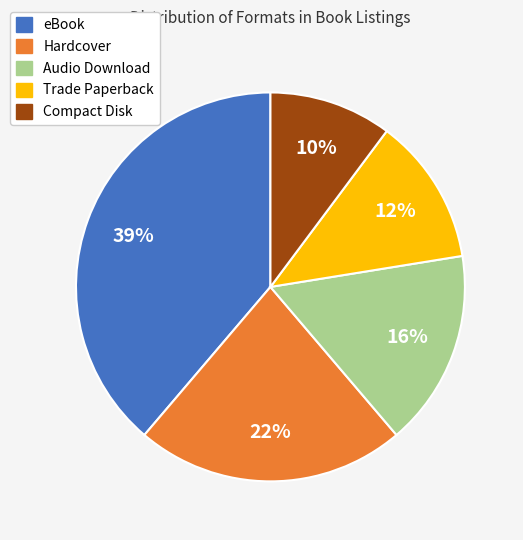

How many segments does this pie chart have?

5